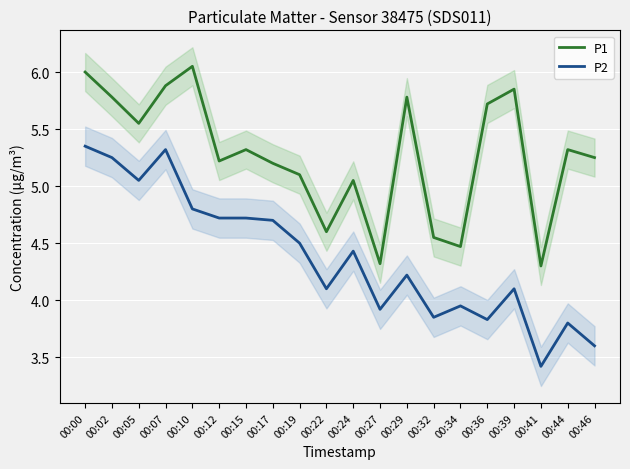

The value of P1 at 00:34 is 4.5. True or false?

True